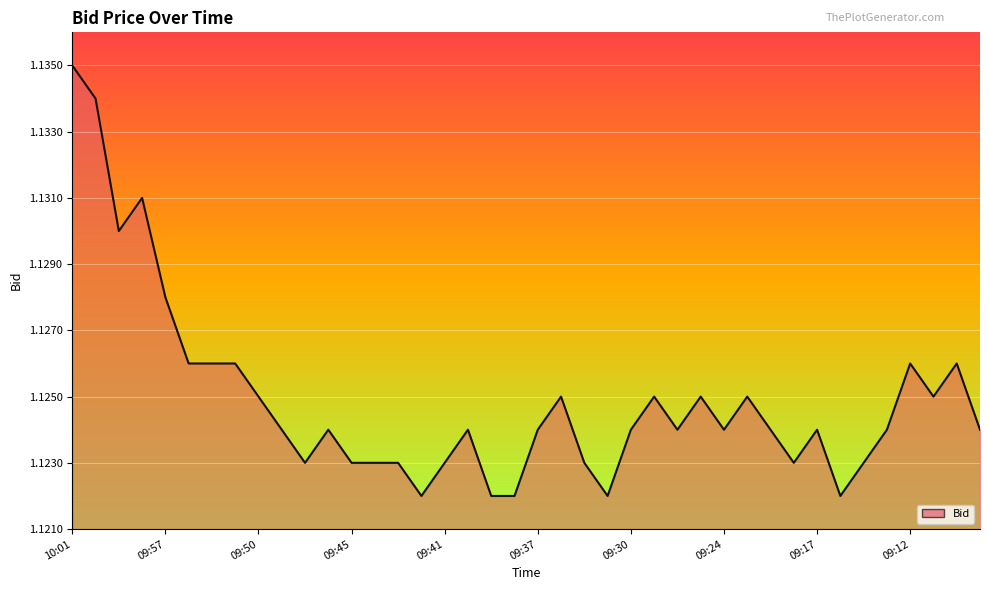

The value at 33 is 1.6. True or false?

False